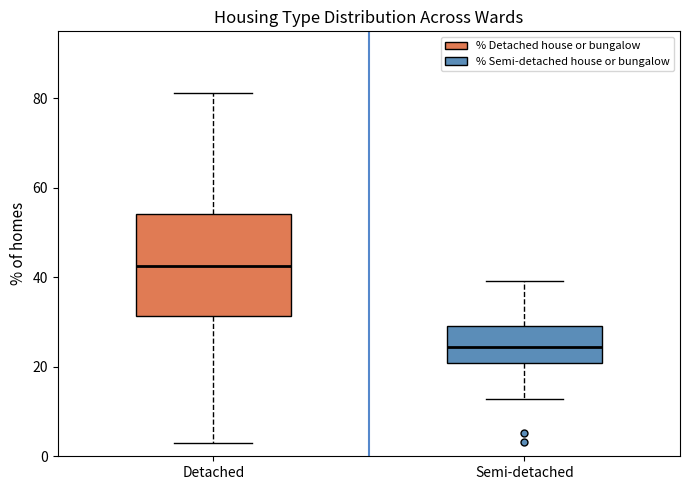

Reading left to right, transcribe this box plot: for each box, give where its median line is, the range the box spans, and where its two whiskers end, as read against the y-axis. The values are not printed on the chart, so give them approximately, as read against the axis.

Detached: median 42, box 32 to 54, whiskers 4 to 82
Semi-detached: median 24, box 20 to 30, whiskers 12 to 40